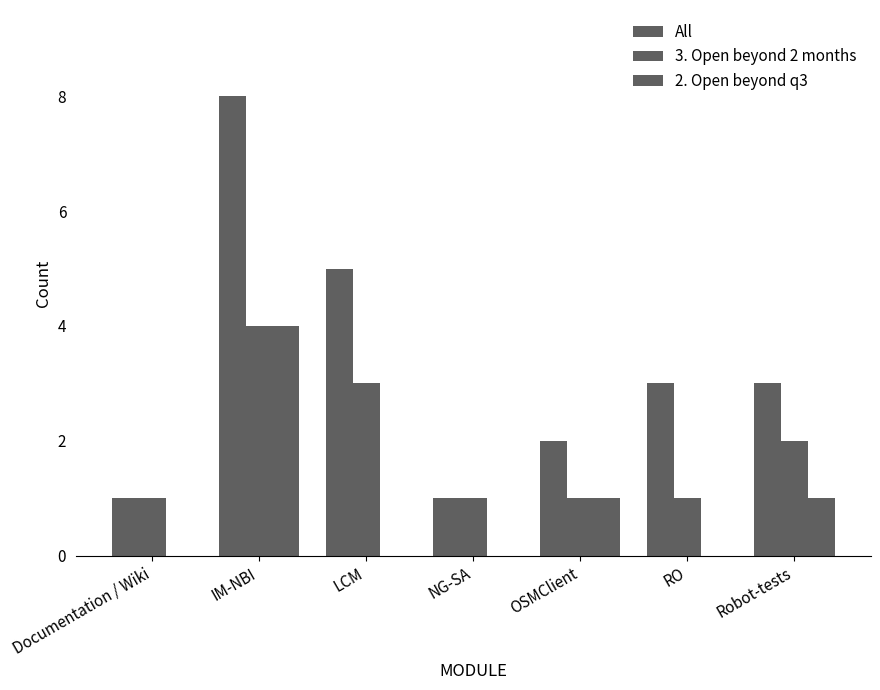

At how many categories does at least one series exceed 2?

4